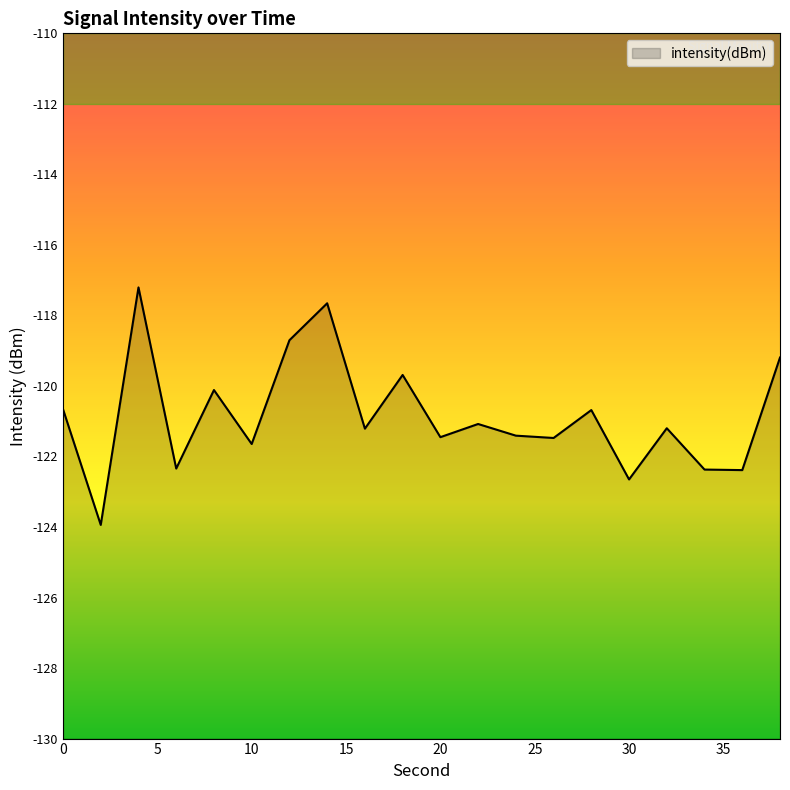

Rank the categories by value from lowest to highest.

2, 30, 36, 34, 6, 10, 26, 20, 24, 16, 32, 22, 28, 0, 8, 18, 38, 12, 14, 4